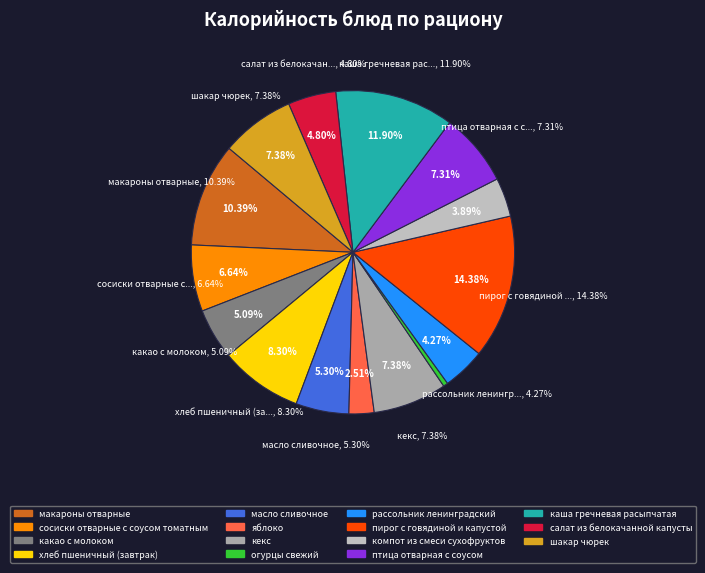

What percentage is NOT represented by птица отварная с соусом?

92.7%